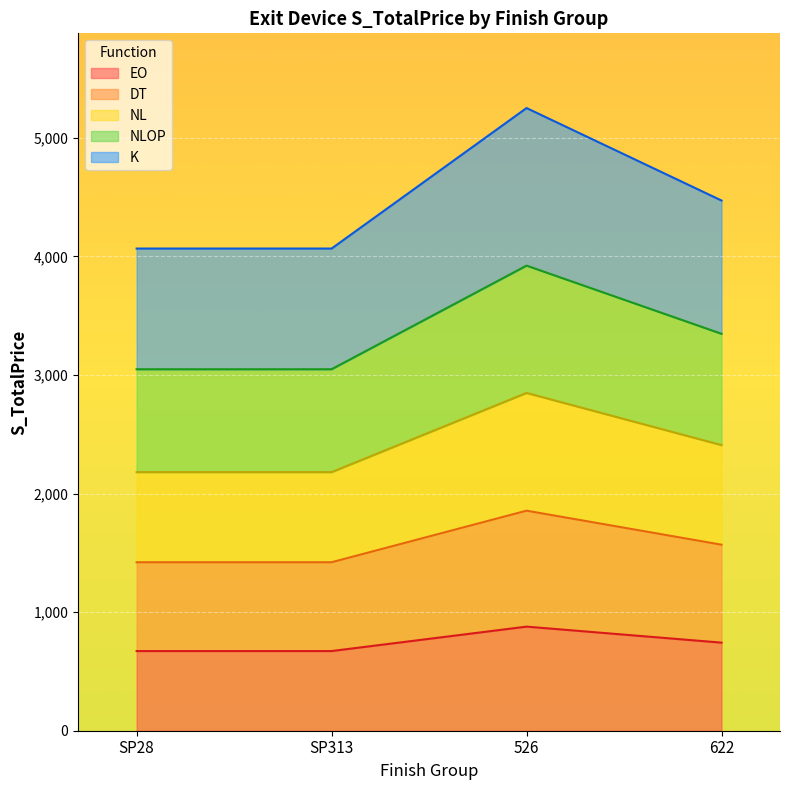

At which category is the sum across all series the highest?

526